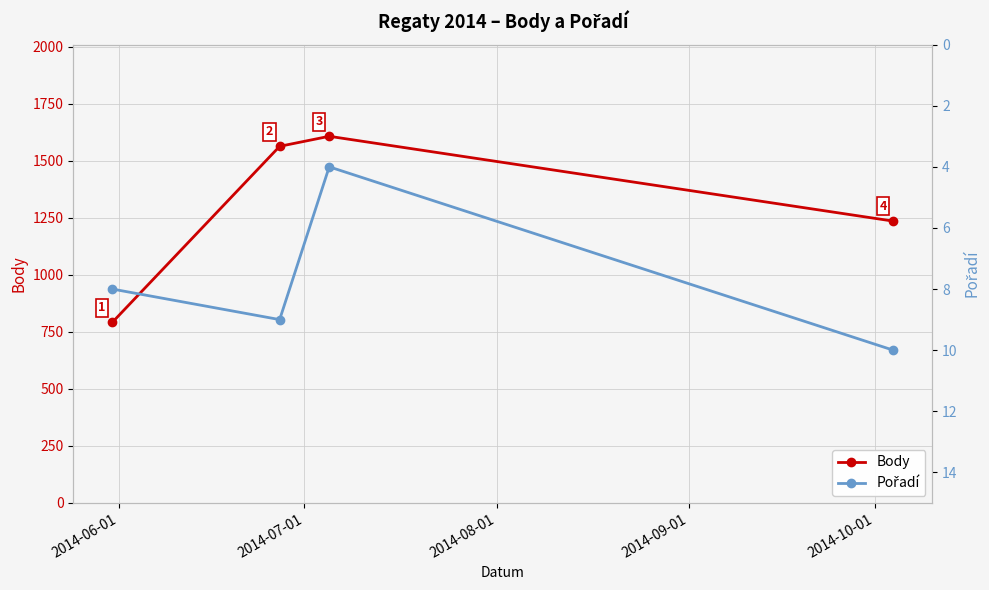

How many interior local peaks does the Pořadí series have?

1